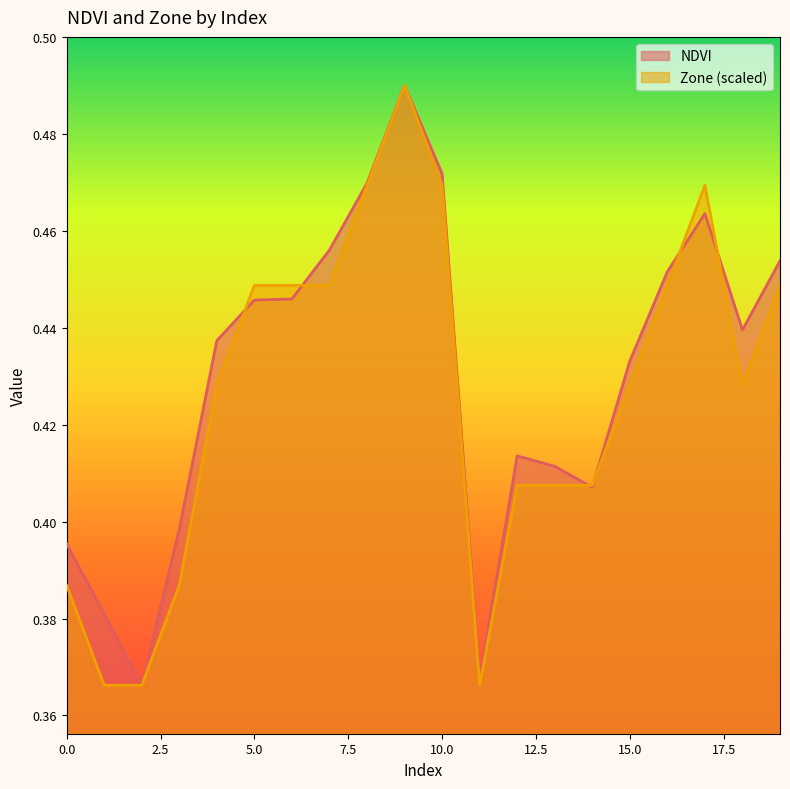

Which has a higher value, 4 or 3?

4